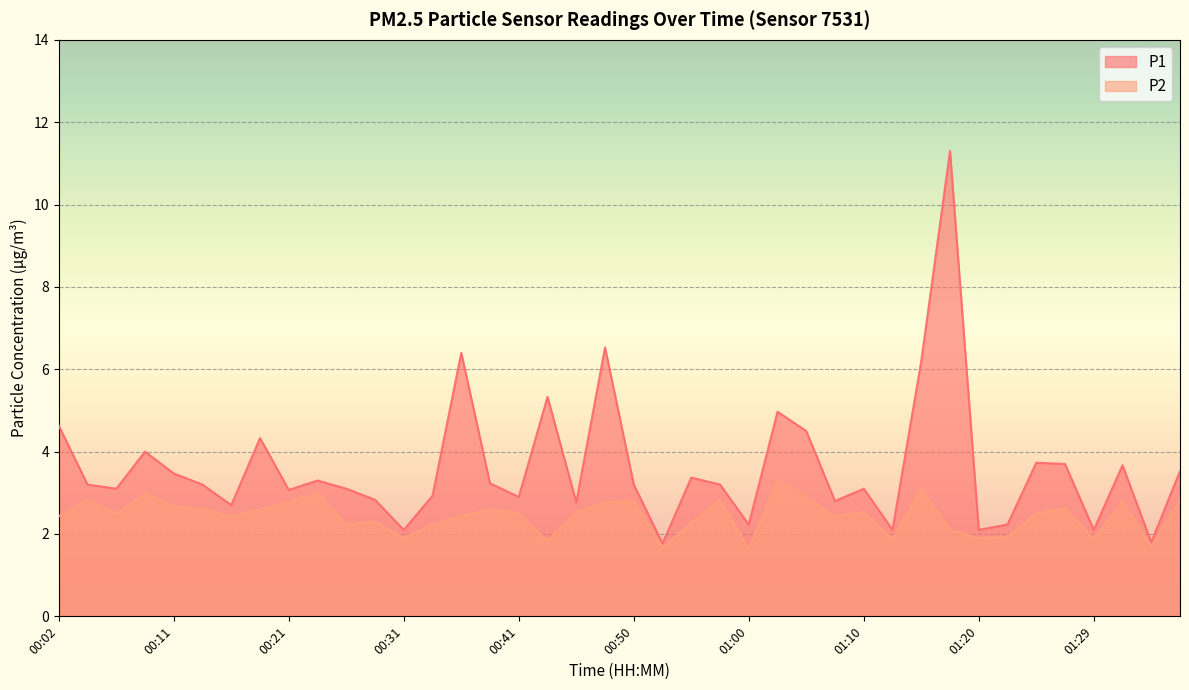

How many categories are shown in the chart?

40